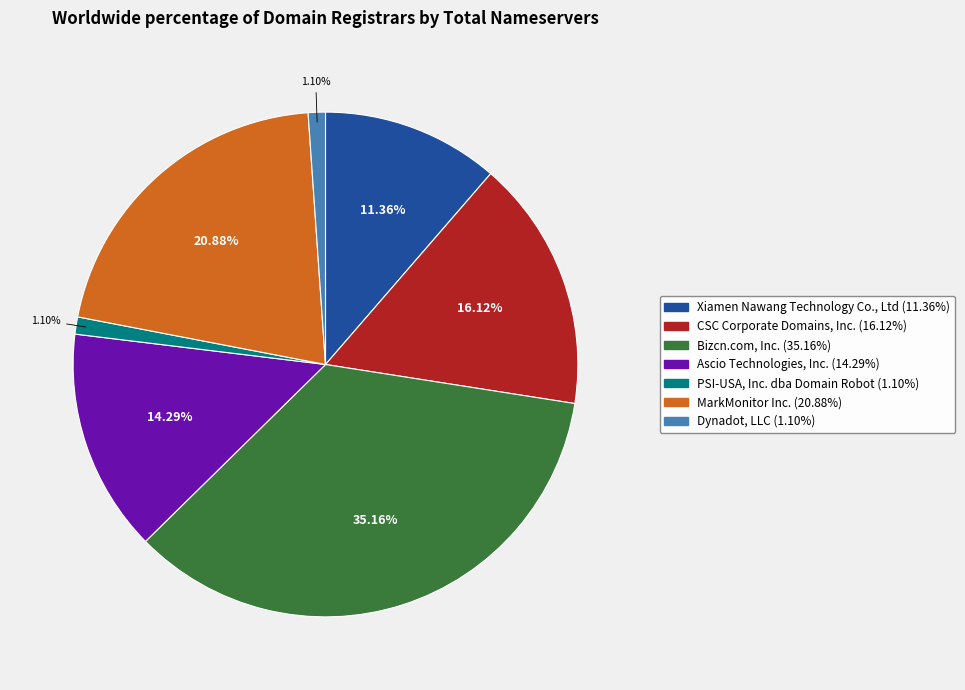

Is it true that Xiamen Nawang Technology Co., Ltd is 1% of the pie?

False